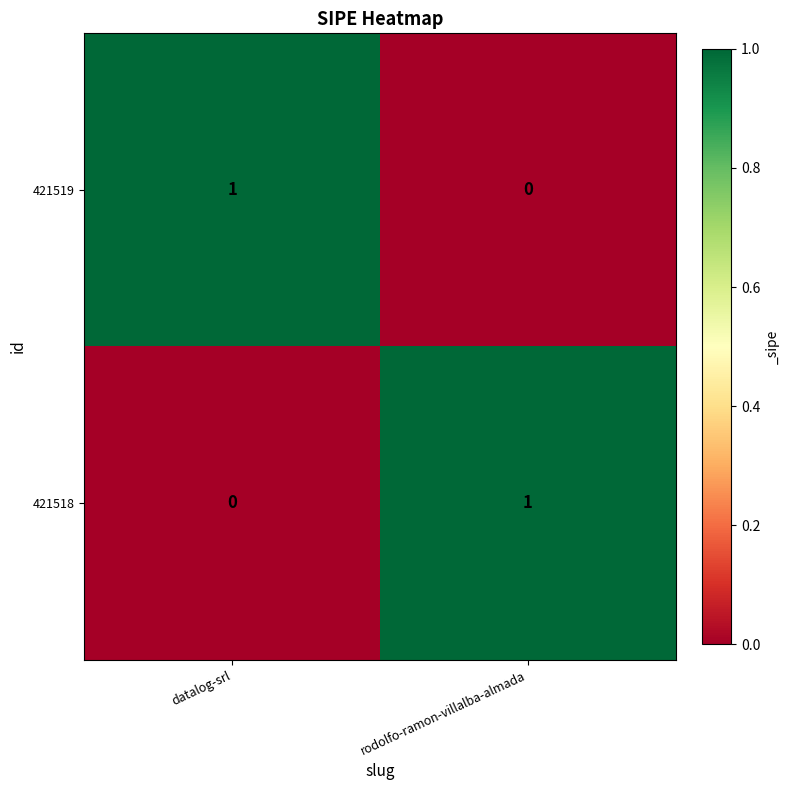

Where is 421518 nearest to the value 0?

datalog-srl